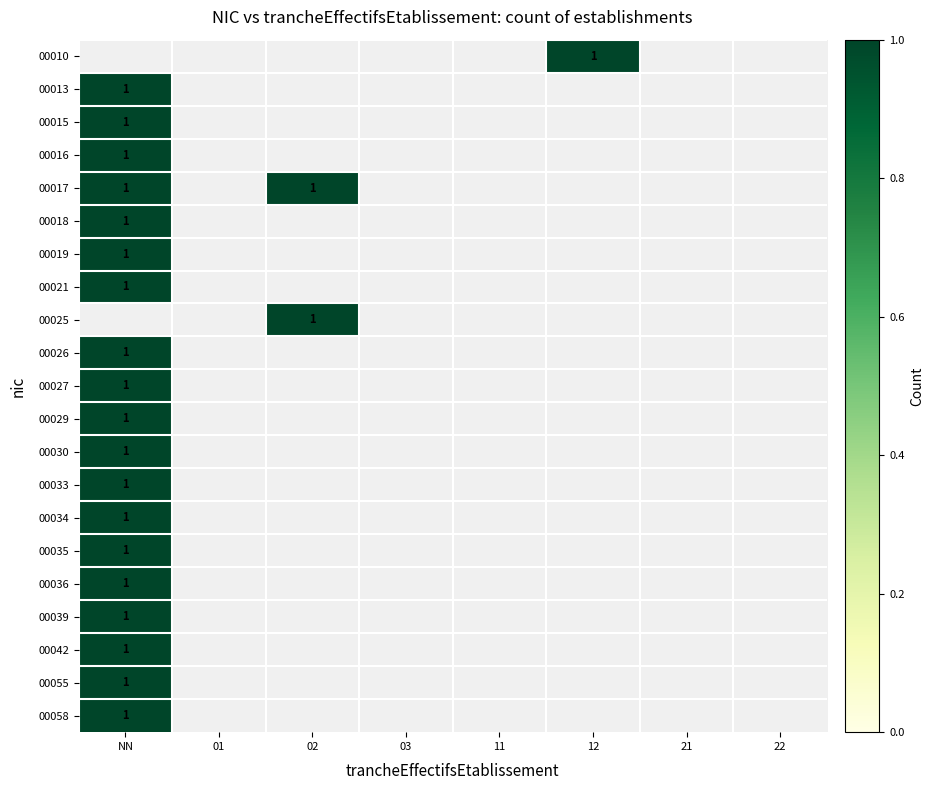

How many series are shown in this chart?

21